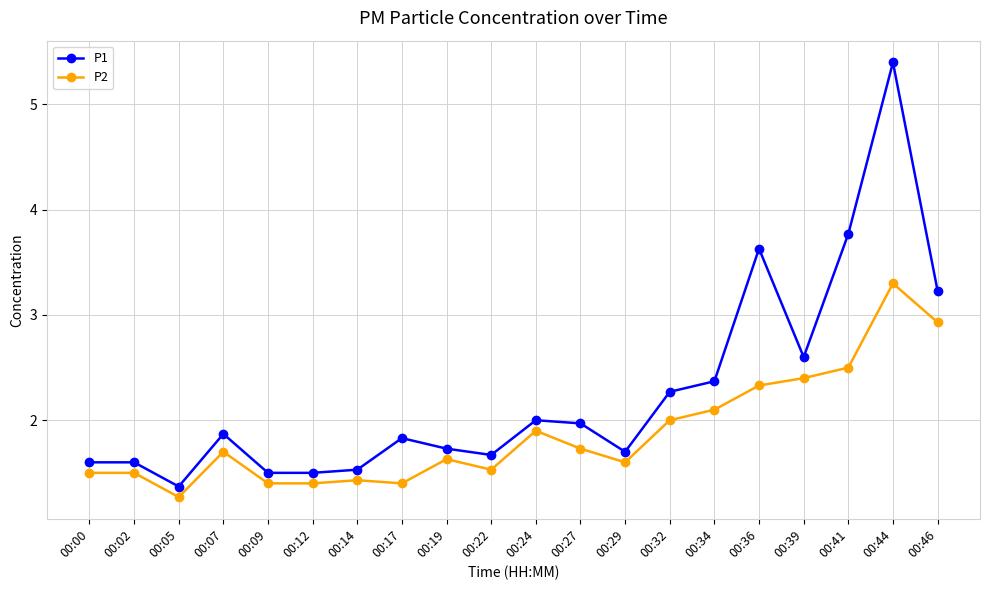

How many data points does each series have?

20